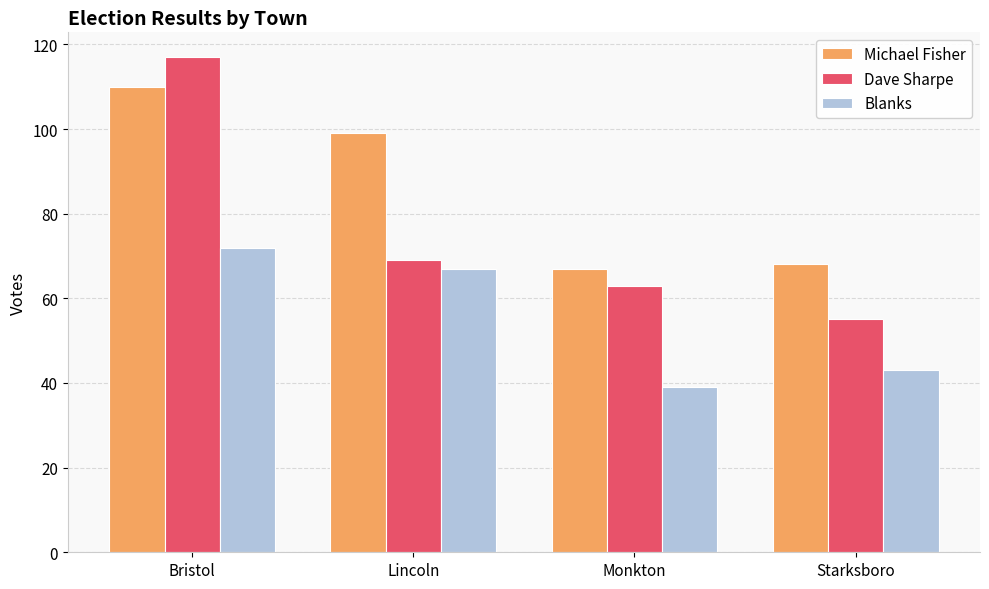

What is the label of the 3rd bar from the right?

Lincoln